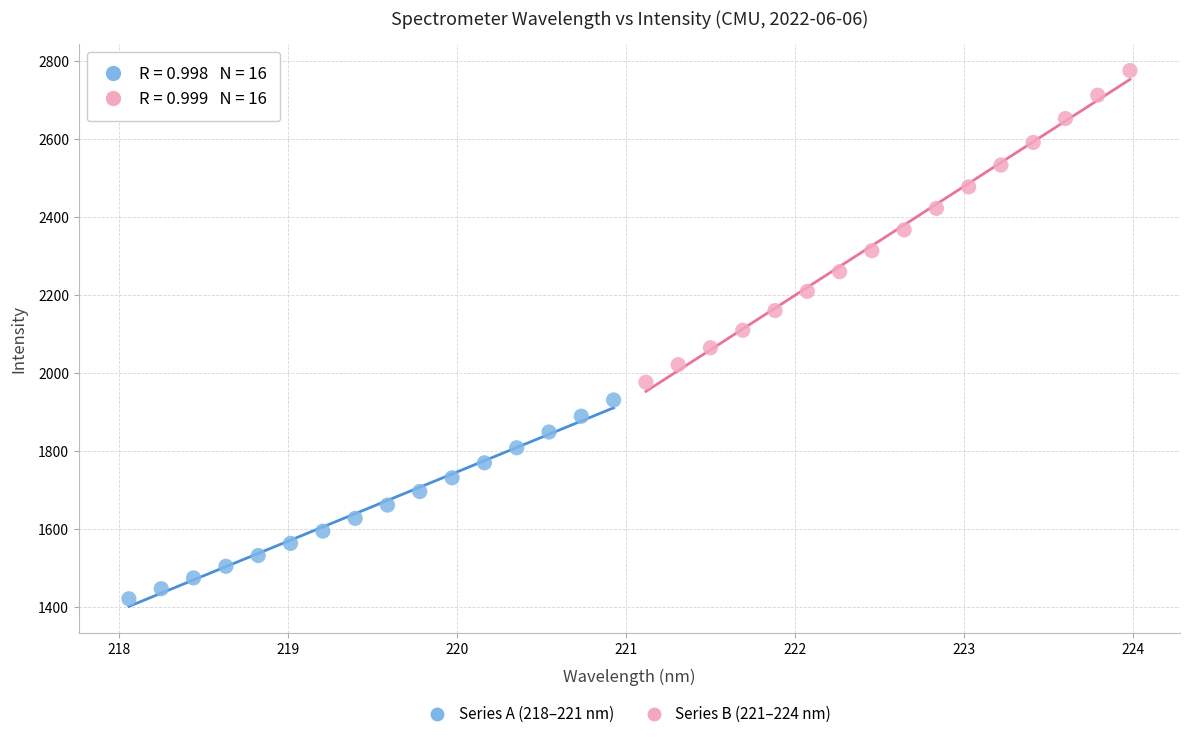

Which series has the largest Y range (max minus min)?

Series B (221–224 nm)